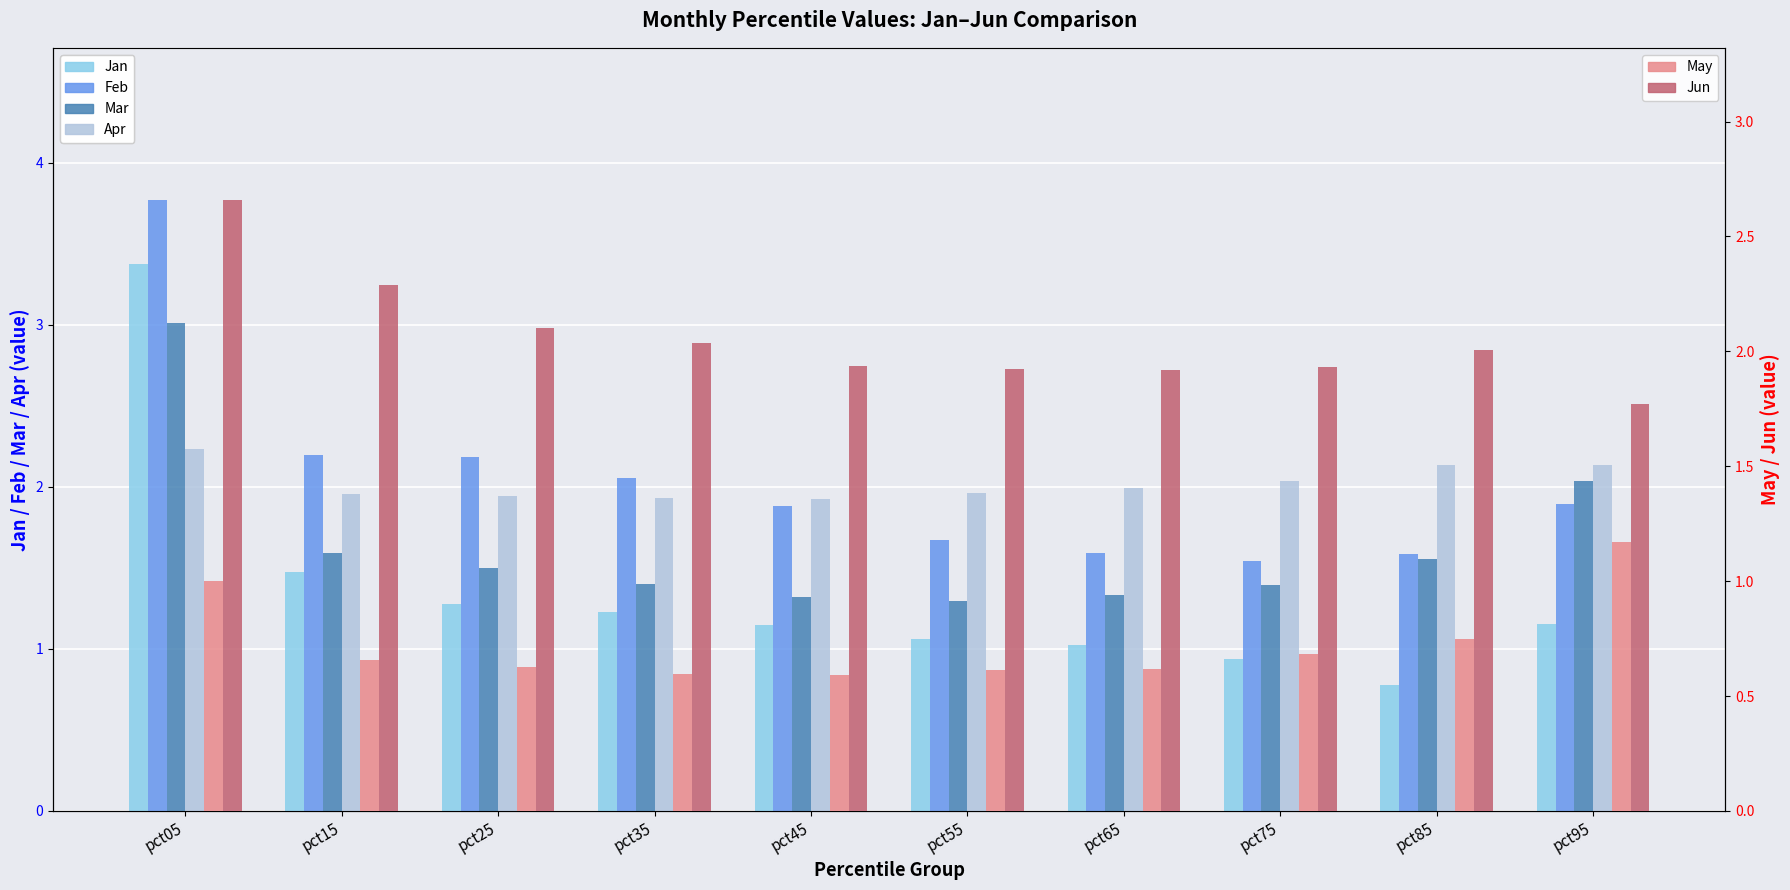

What is the difference between the maximum and minimum values in the Jan series?

2.6